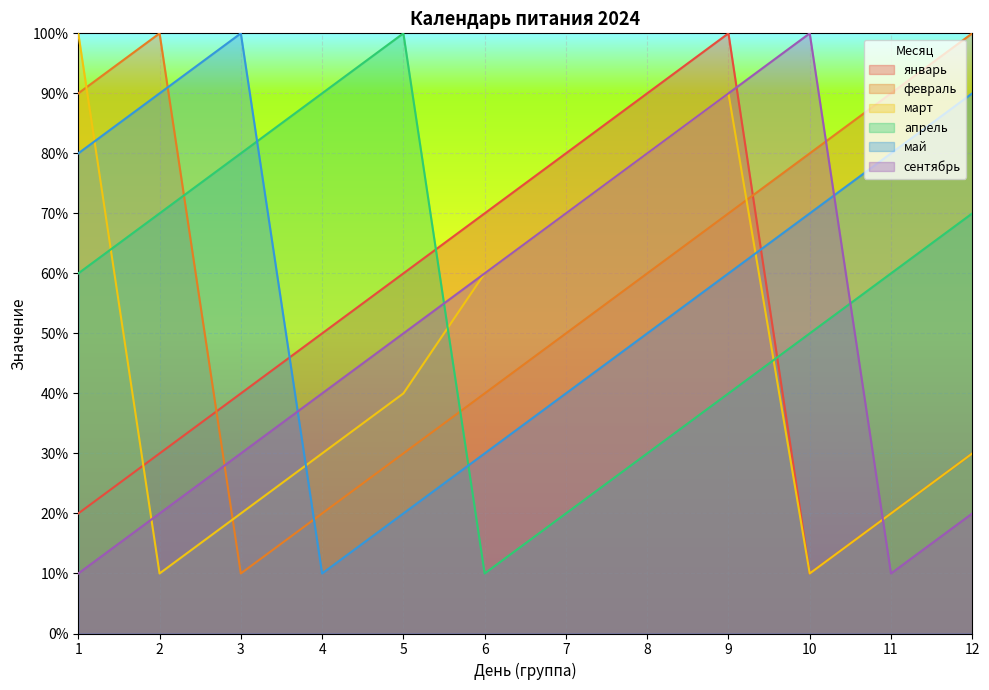

What is the value of the май point at the 11th from the left?

8